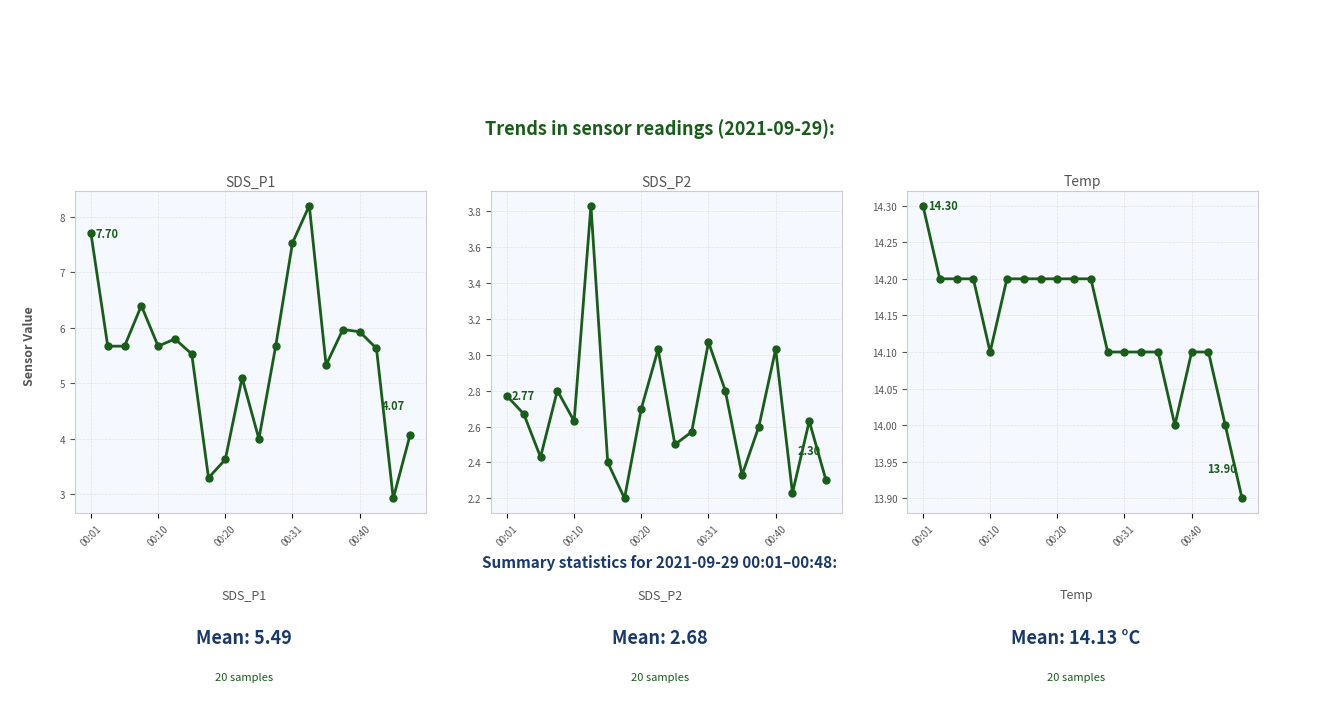

What is the value of the SDS_P1 point at the 14th from the left?

8.2